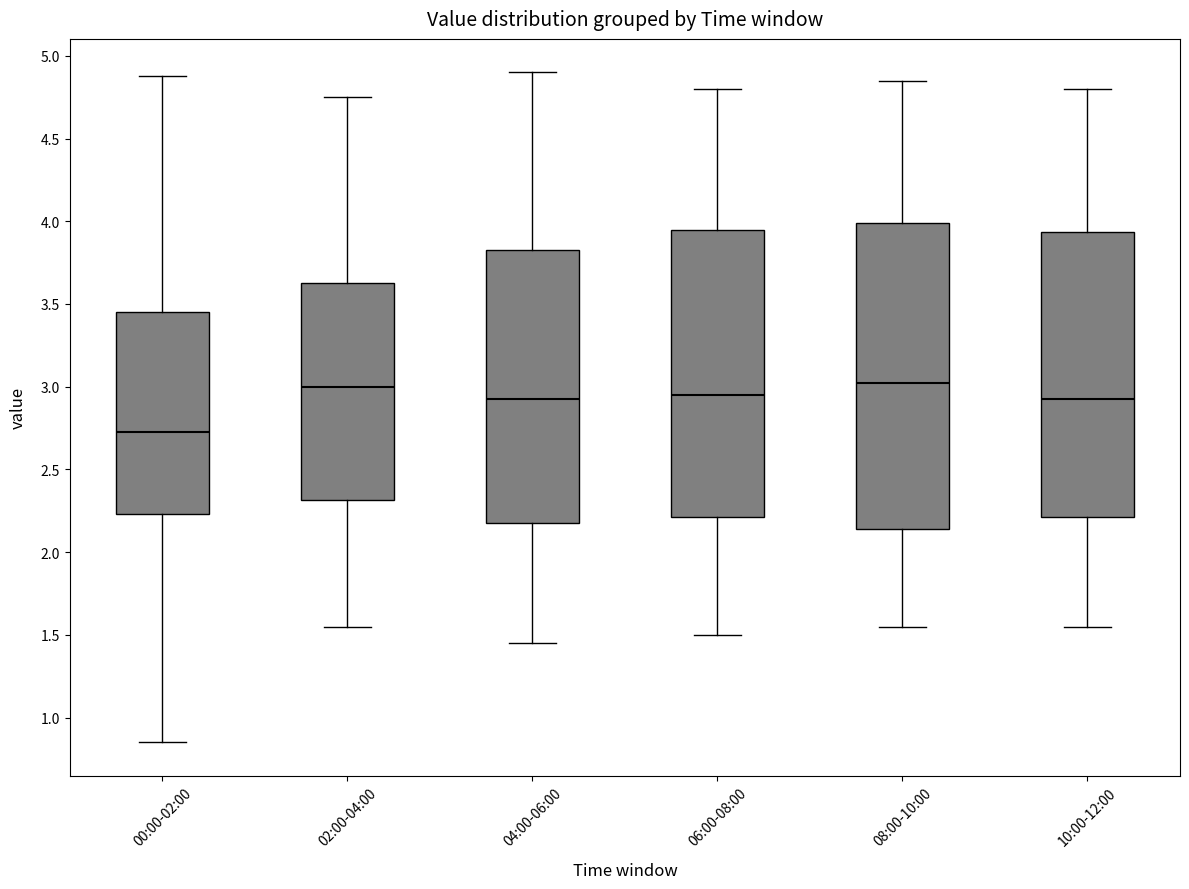

Reading left to right, transcribe this box plot: for each box, give where its median line is, the range the box spans, and where its two whiskers end, as read against the y-axis. The values are not printed on the chart, so give them approximately, as read against the axis.

00:00-02:00: median 2.75, box 2.25 to 3.45, whiskers 0.85 to 4.90
02:00-04:00: median 3.00, box 2.30 to 3.65, whiskers 1.55 to 4.75
04:00-06:00: median 2.95, box 2.20 to 3.85, whiskers 1.45 to 4.90
06:00-08:00: median 2.95, box 2.20 to 3.95, whiskers 1.50 to 4.80
08:00-10:00: median 3.05, box 2.15 to 4.00, whiskers 1.55 to 4.85
10:00-12:00: median 2.95, box 2.20 to 3.95, whiskers 1.55 to 4.80